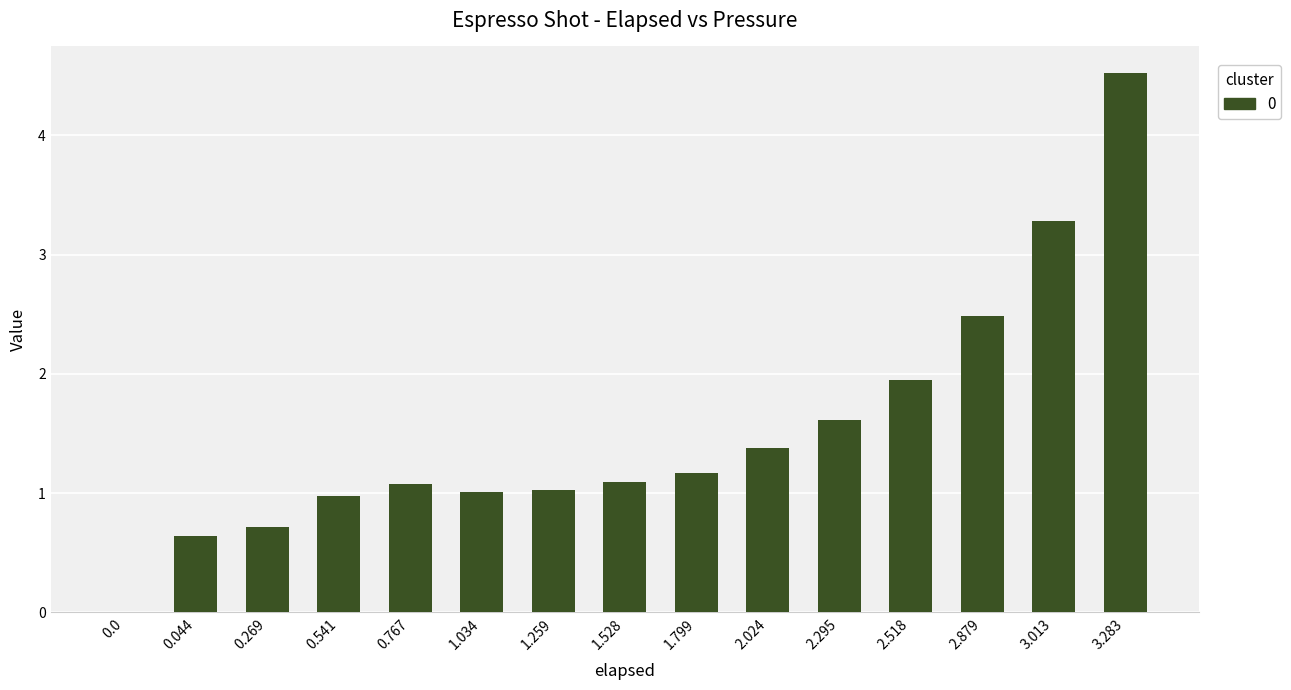

What is the difference between the values at 2.024 and 0.541?

0.4